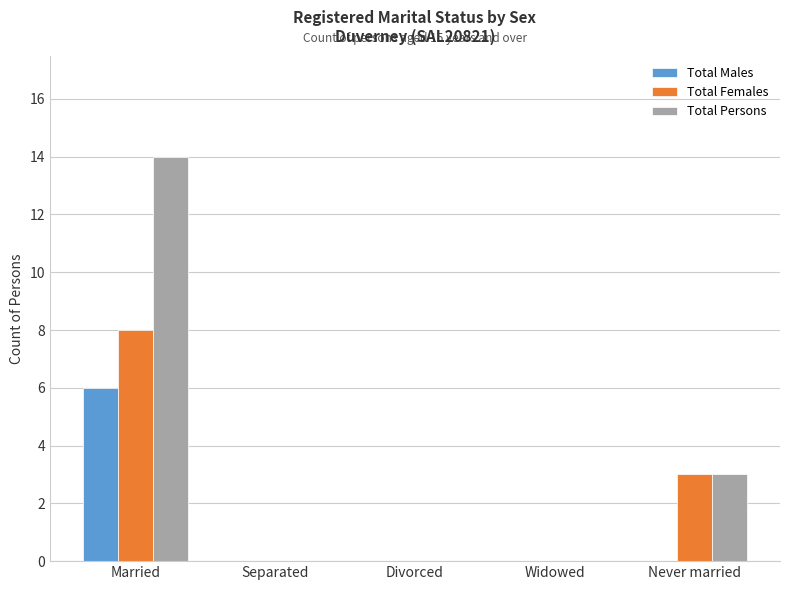

What is the maximum value for Total Females?

8